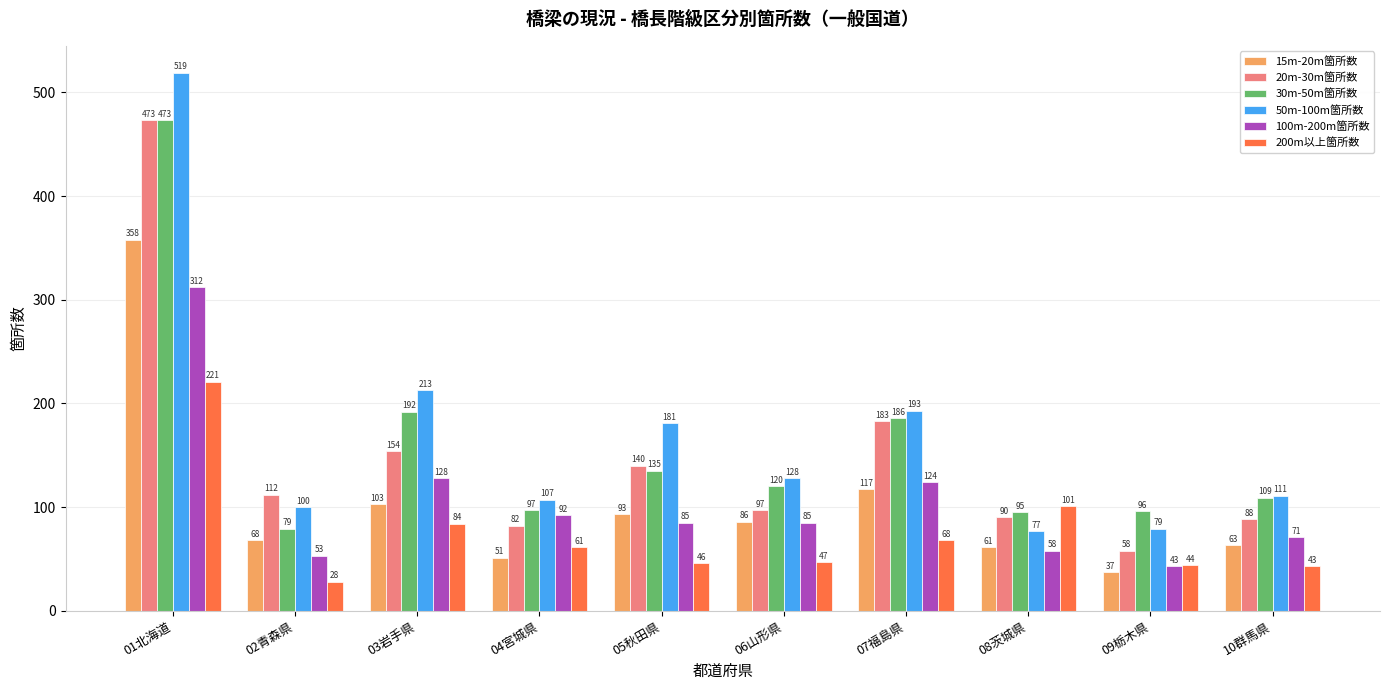

At which category does the chart reach its peak across all series?

01北海道